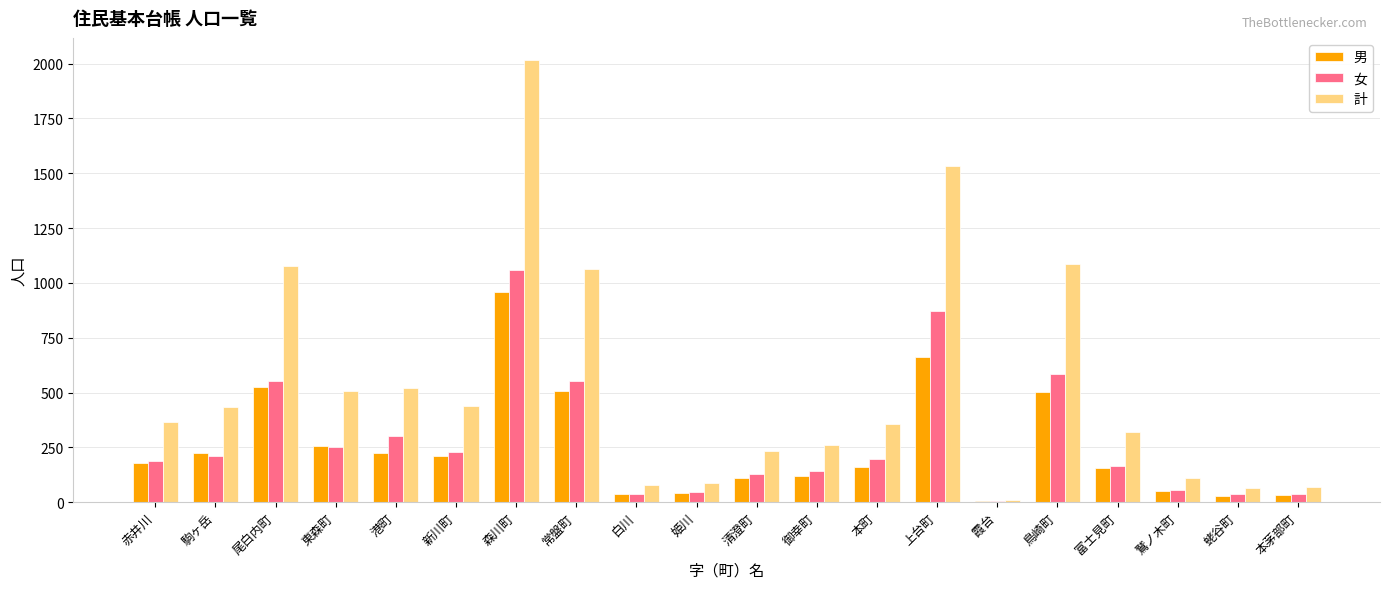

What is the sum of the 計 values at 姫川 and 富士見町?

409